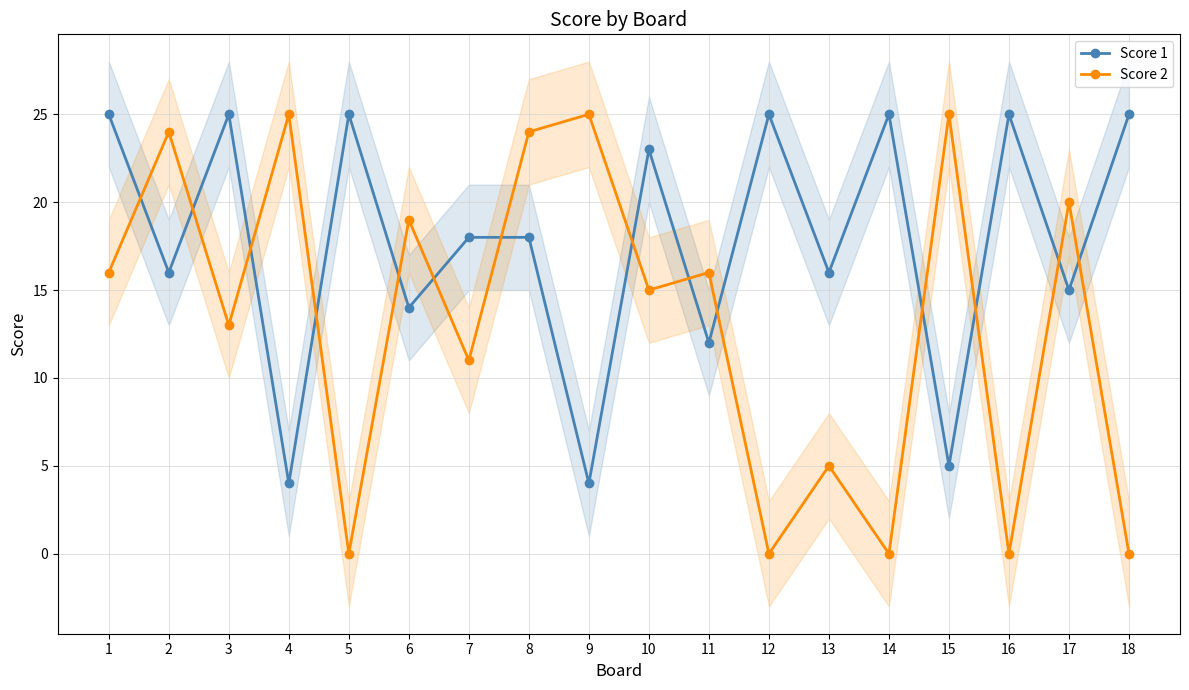

Which series has the largest range (max minus min)?

Score 2